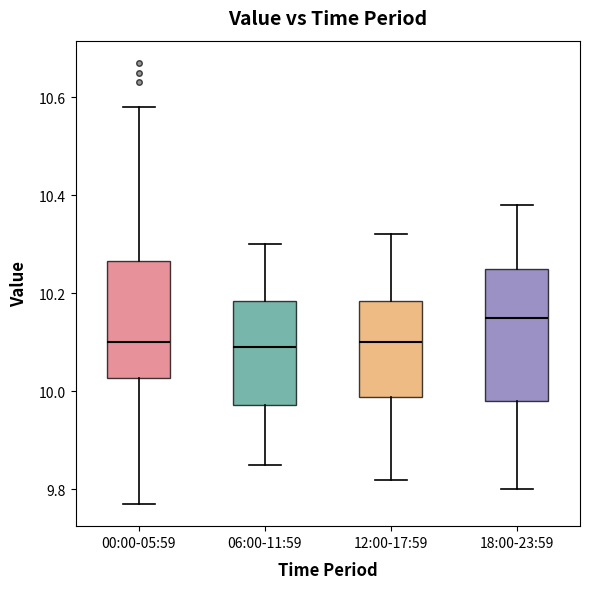

Which box is the tallest, from its lower edge to its upper edge?

18:00-23:59